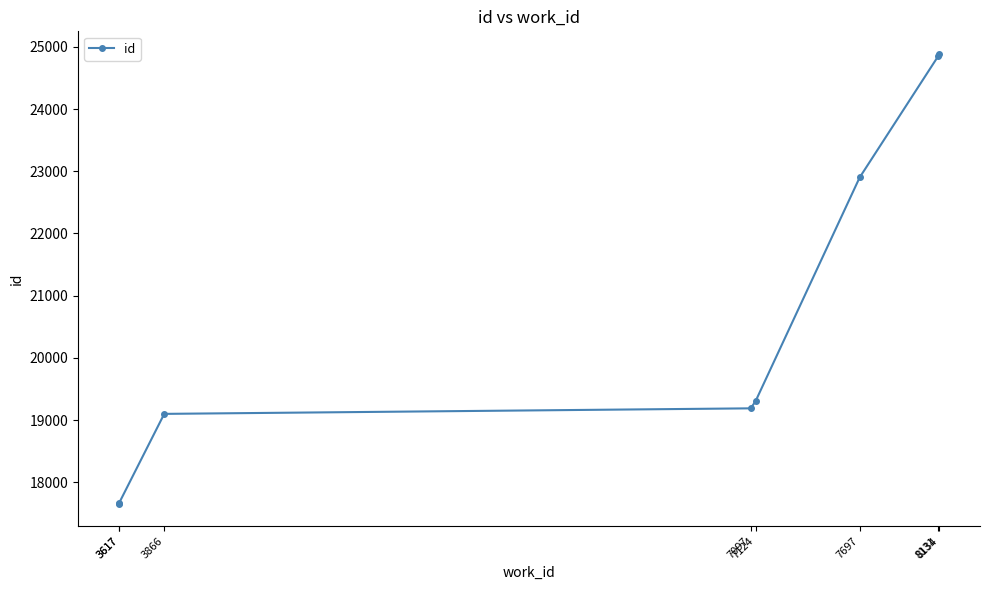

The value at 3866 is 19100. True or false?

True